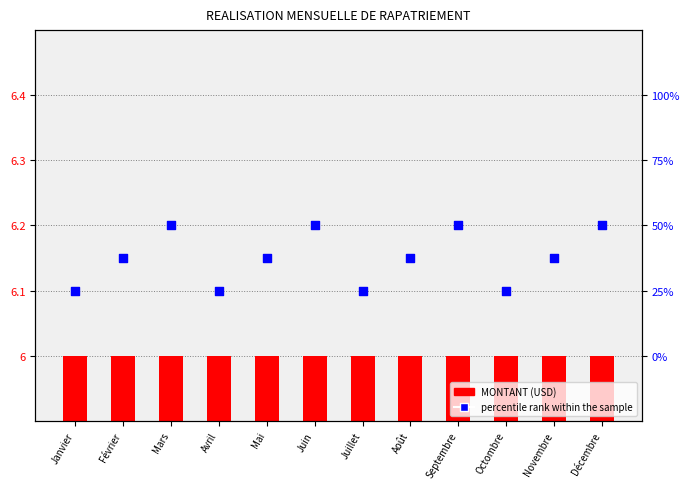

Is the value of MONTANT (USD) at Août greater than the value of percentile rank within the sample at Juillet?

No